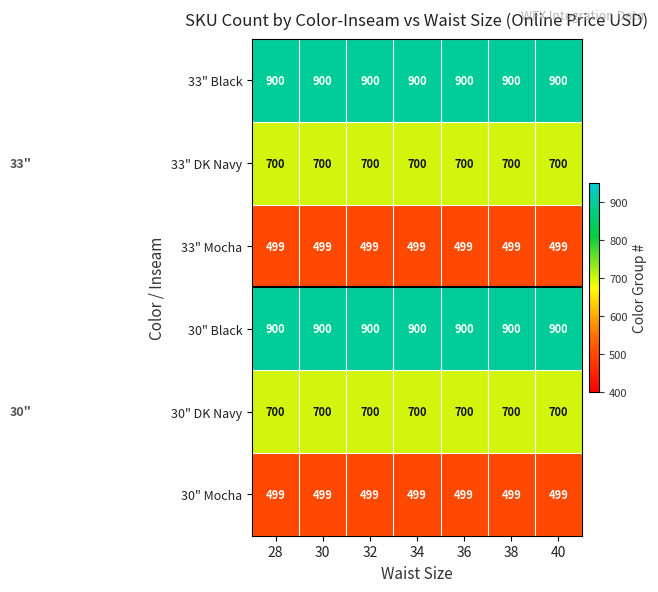

What is the spread (max minus min) of values at 32?

401